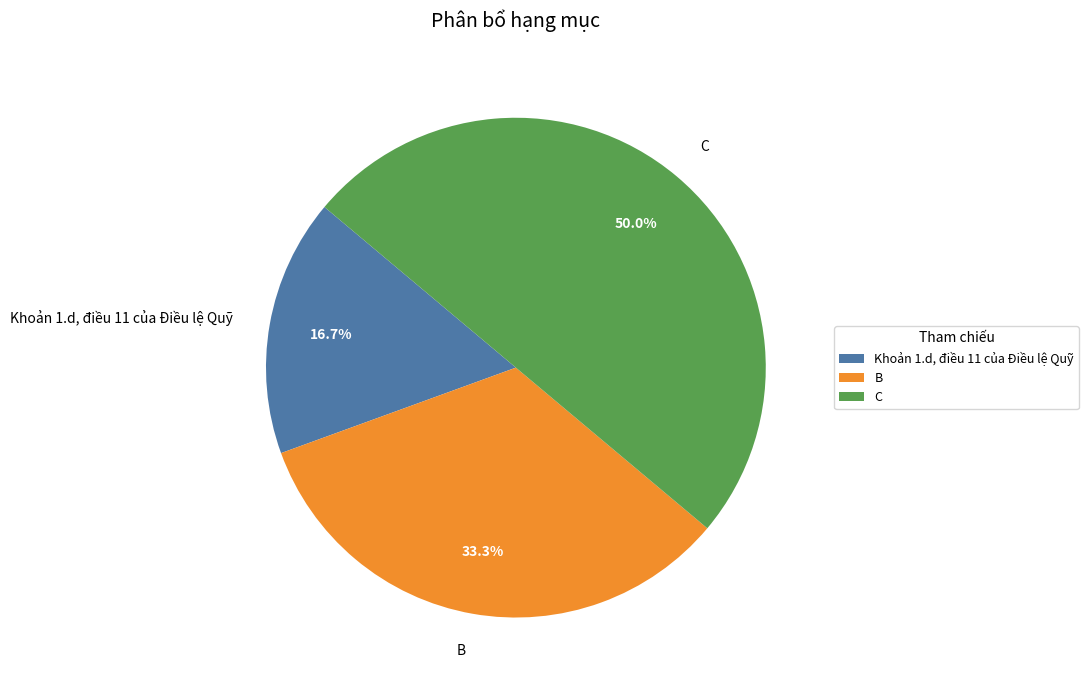

To the nearest percent, what portion does Khoản 1.d, điều 11 của Điều lệ Quỹ represent?

17%